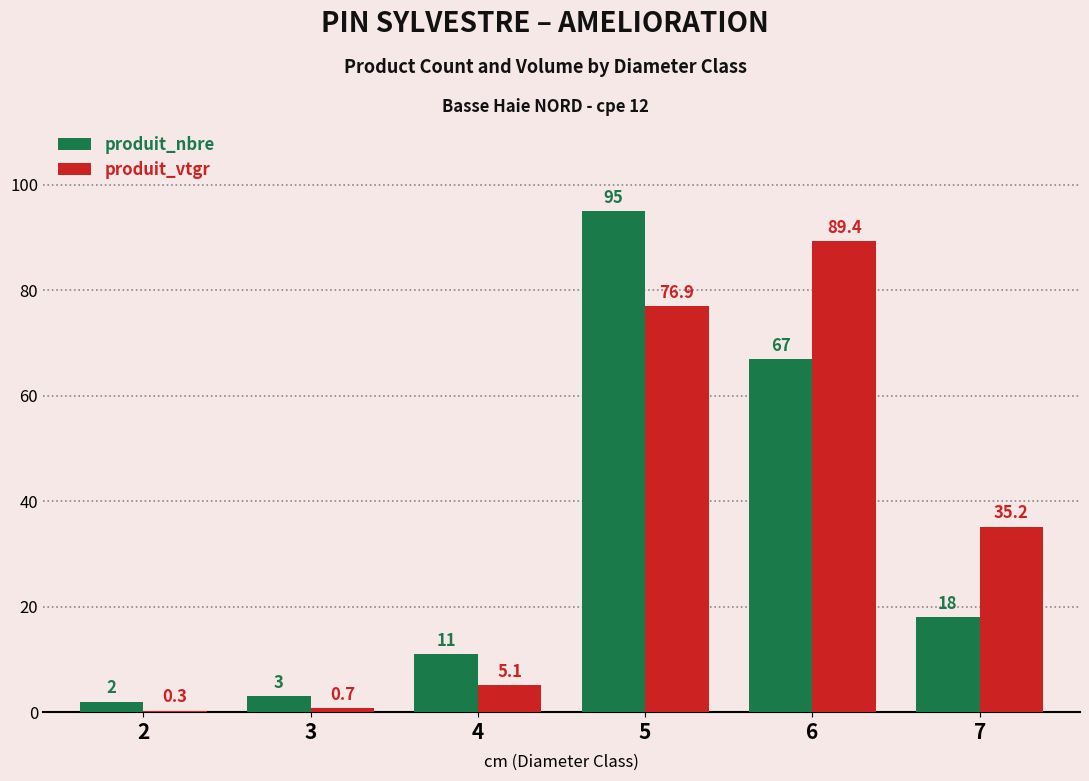

What is the greatest value displayed?

95.0